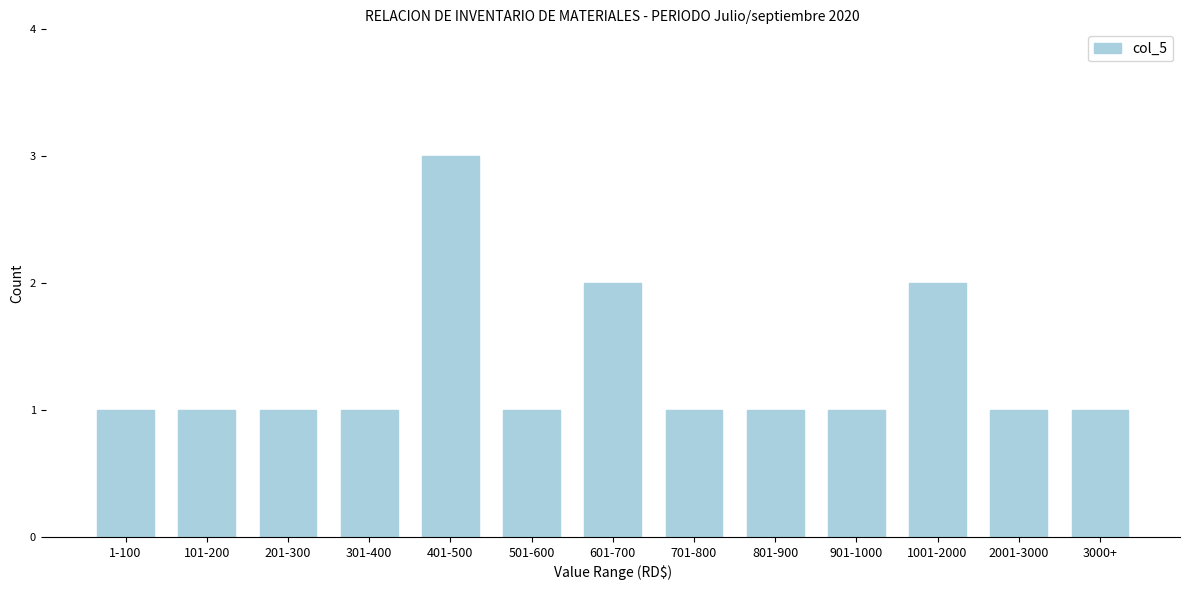

Reading right to left, transcribe all the data shown in this chart.

3000+=1	2001-3000=1	1001-2000=2	901-1000=1	801-900=1	701-800=1	601-700=2	501-600=1	401-500=3	301-400=1	201-300=1	101-200=1	1-100=1